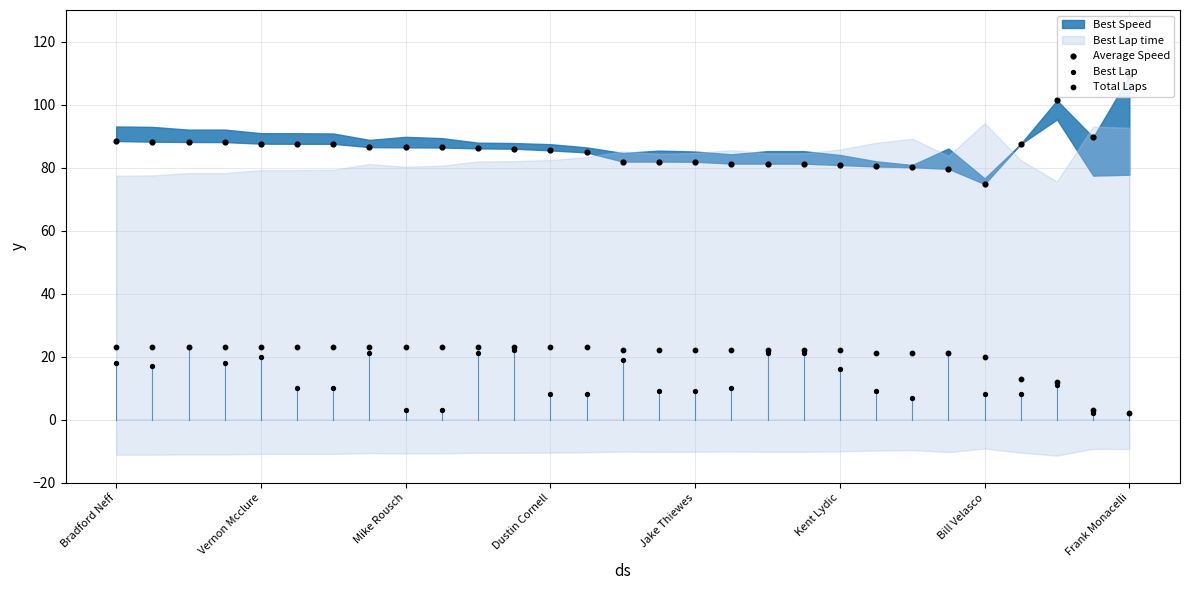

At how many categories does at least one series exceed 36?

29